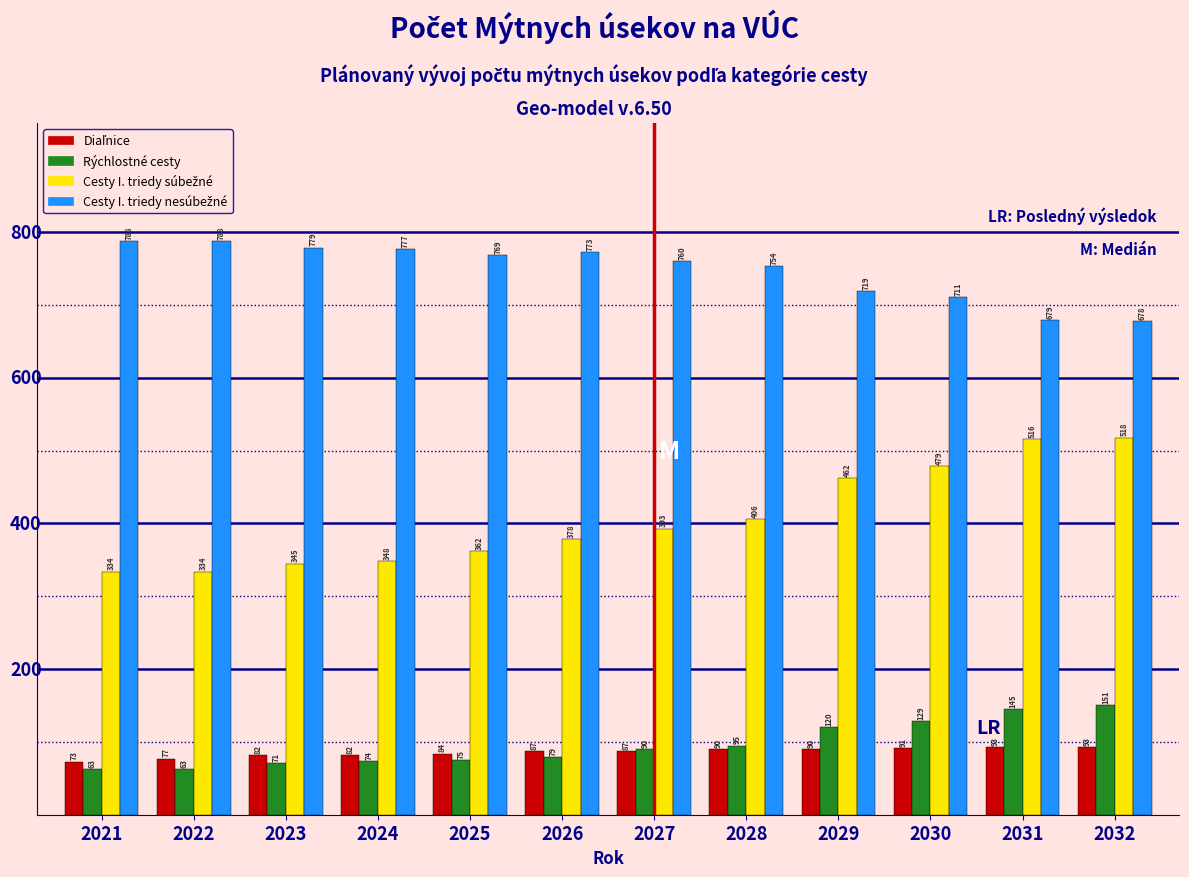

Is it true that Rýchlostné cesty equals 95 at 2028?

True